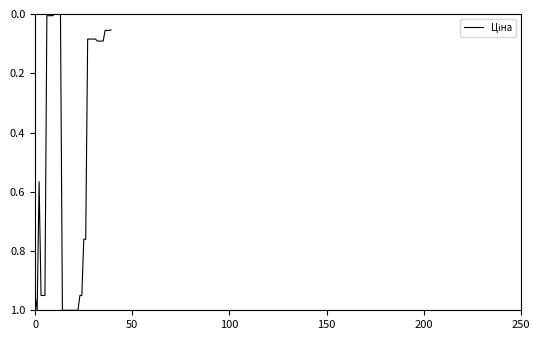

How many lines are shown in the chart?

1